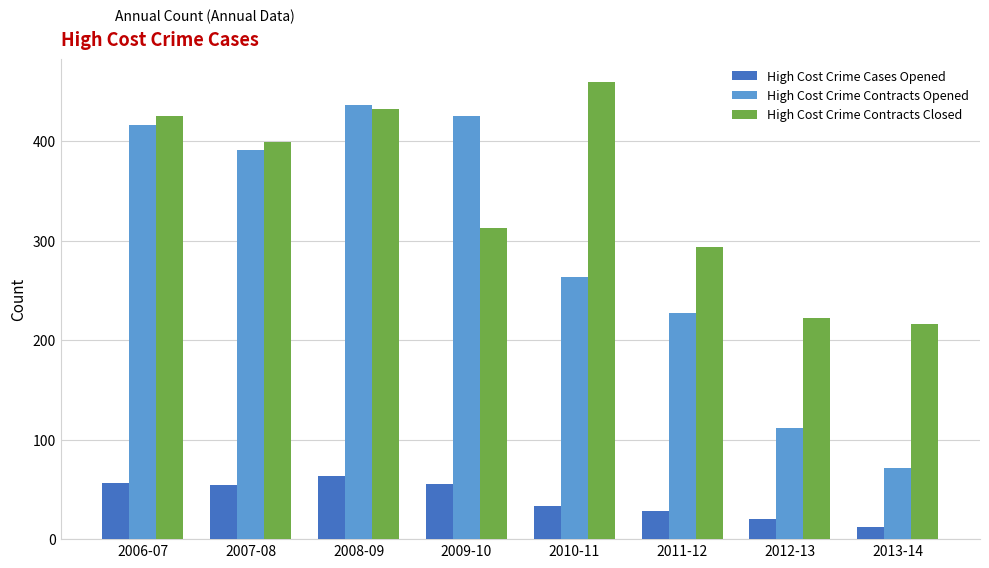

Rank the series by their maximum value, from highest to lowest.

High Cost Crime Contracts Closed, High Cost Crime Contracts Opened, High Cost Crime Cases Opened